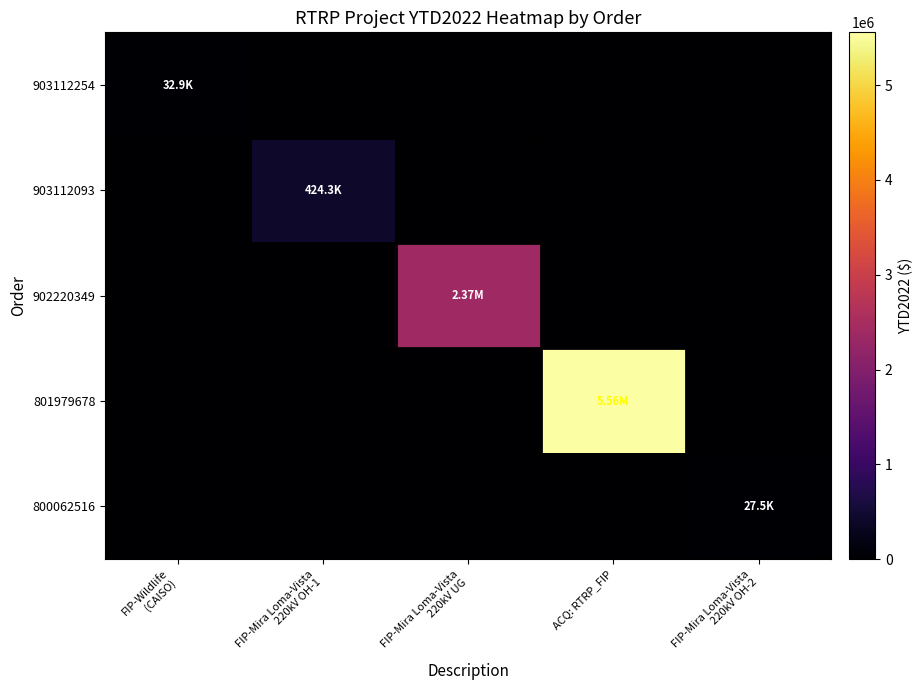

List the series in order of their peak value, highest first.

801979678, 902220349, 903112093, 903112254, 800062516